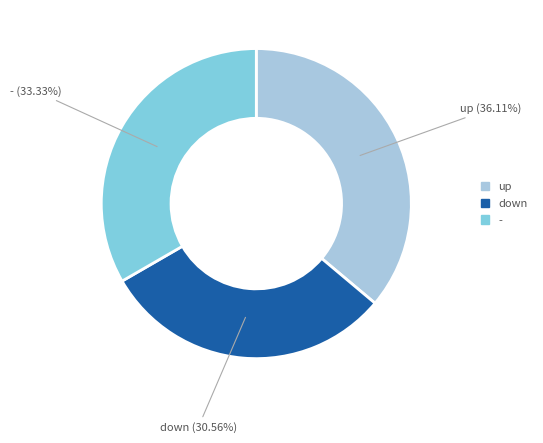

How much of the chart is everything except down?

69.4%